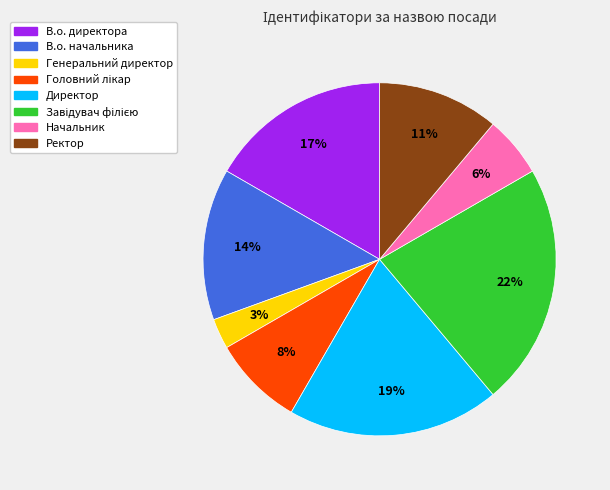

What percentage is the Начальник slice, to the nearest percent?

6%